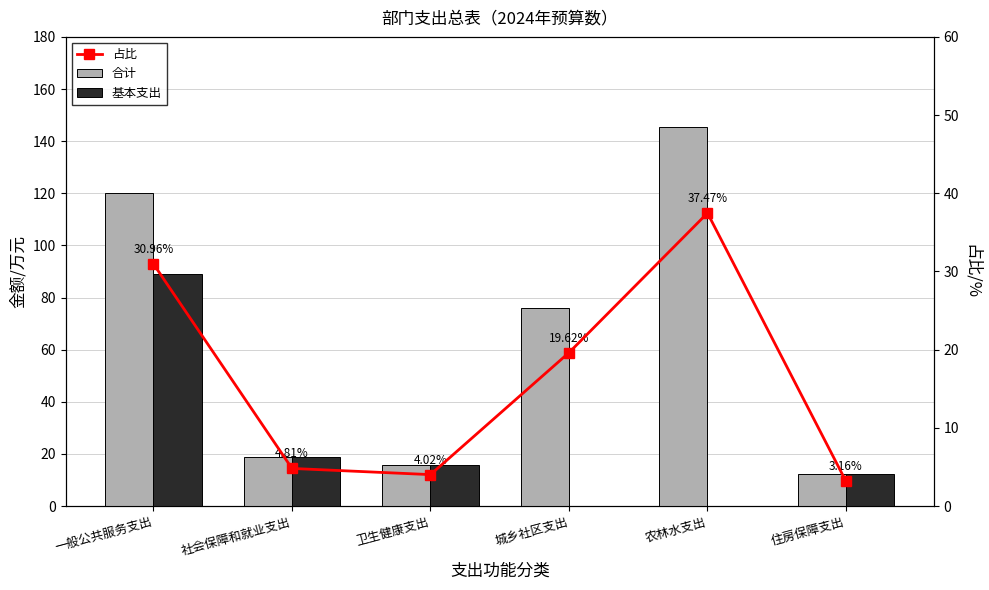

The 基本支出 series shows 8.1 at 住房保障支出. True or false?

False